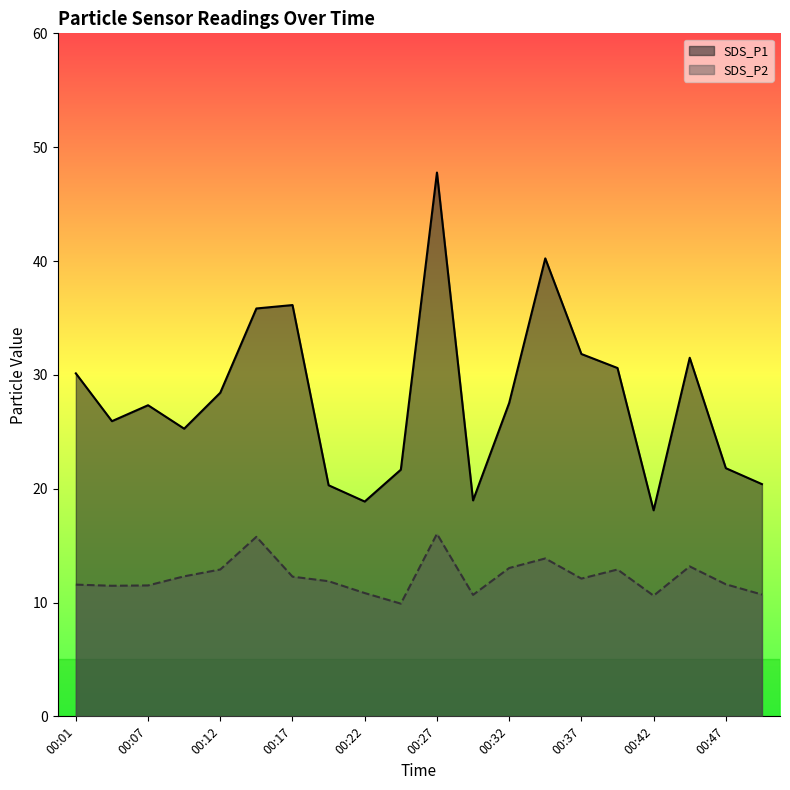

What is the average value of the SDS_P1 series?

27.9